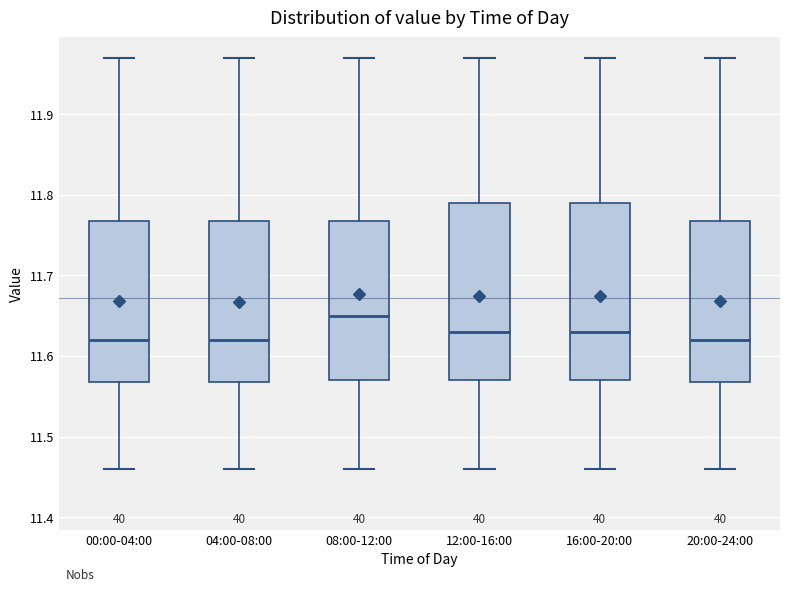

Reading left to right, read every box against the y-axis: the position of its median line, the range the box covers, and the ends of its whiskers. The values are not printed on the chart, so give them approximately, as read against the axis.

00:00-04:00: median 11.62, box 11.57 to 11.77, whiskers 11.46 to 11.97
04:00-08:00: median 11.62, box 11.57 to 11.77, whiskers 11.46 to 11.97
08:00-12:00: median 11.65, box 11.57 to 11.77, whiskers 11.46 to 11.97
12:00-16:00: median 11.63, box 11.57 to 11.79, whiskers 11.46 to 11.97
16:00-20:00: median 11.63, box 11.57 to 11.79, whiskers 11.46 to 11.97
20:00-24:00: median 11.62, box 11.57 to 11.77, whiskers 11.46 to 11.97